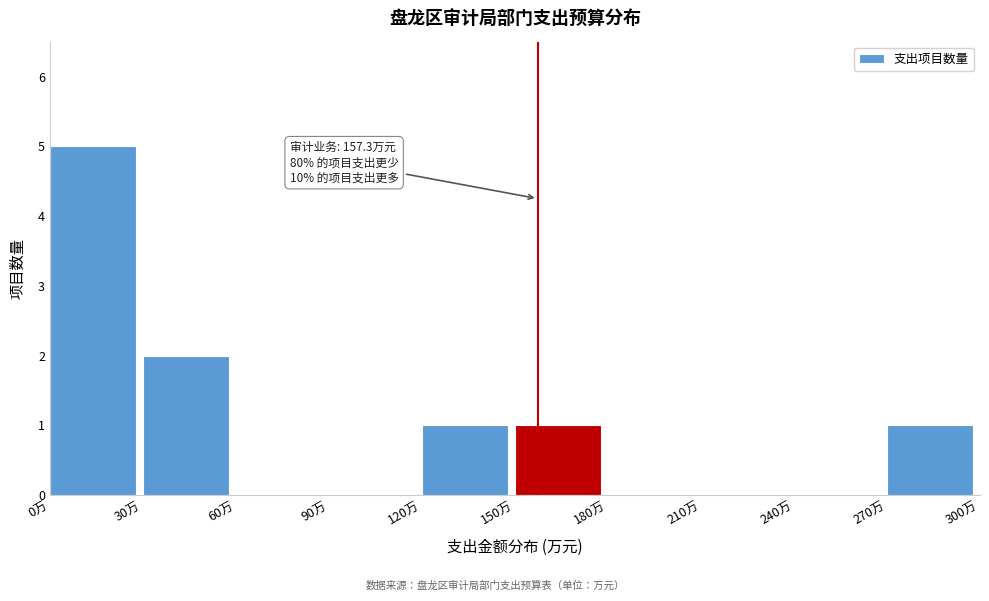

Which range on the x-axis has the tallest bar?

0 to 30